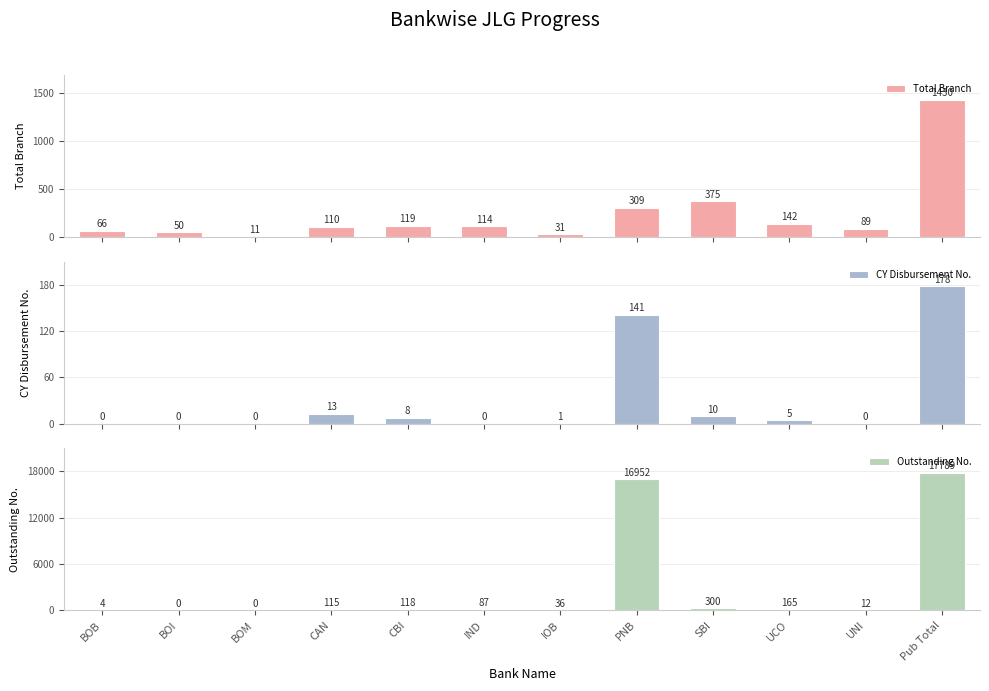

How many values in the CY Disbursement No. series exceed 5?

5